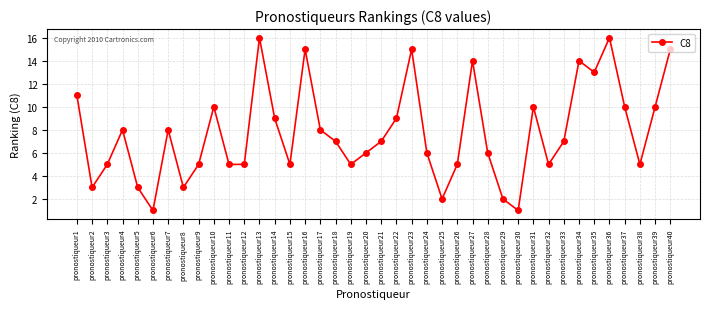

How many distinct data groups are displayed?

1